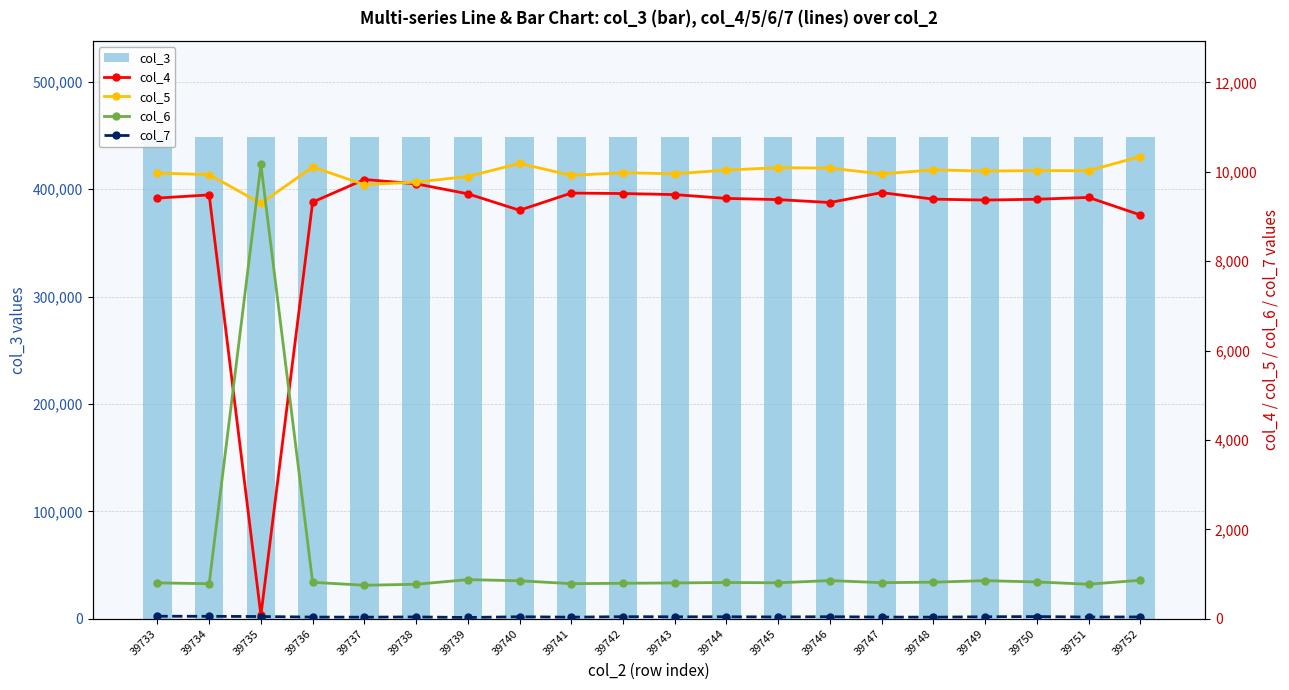

Count the number of data series in this chart.

5